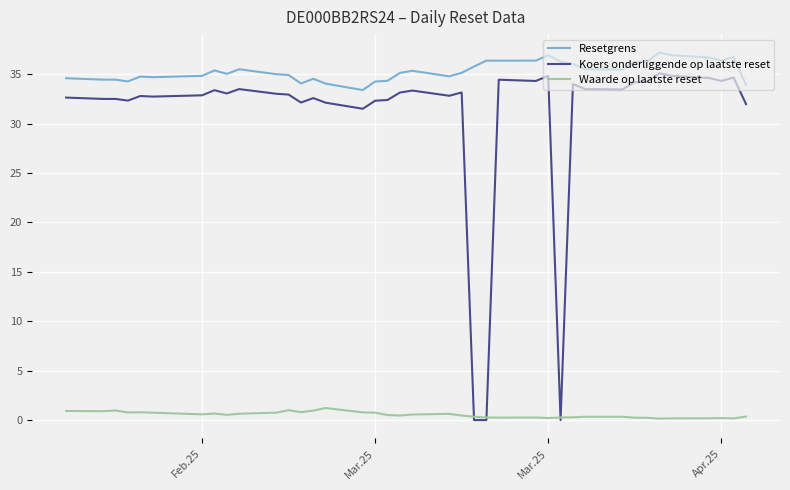

Which series has the widest spread of values?

Koers onderliggende op laatste reset